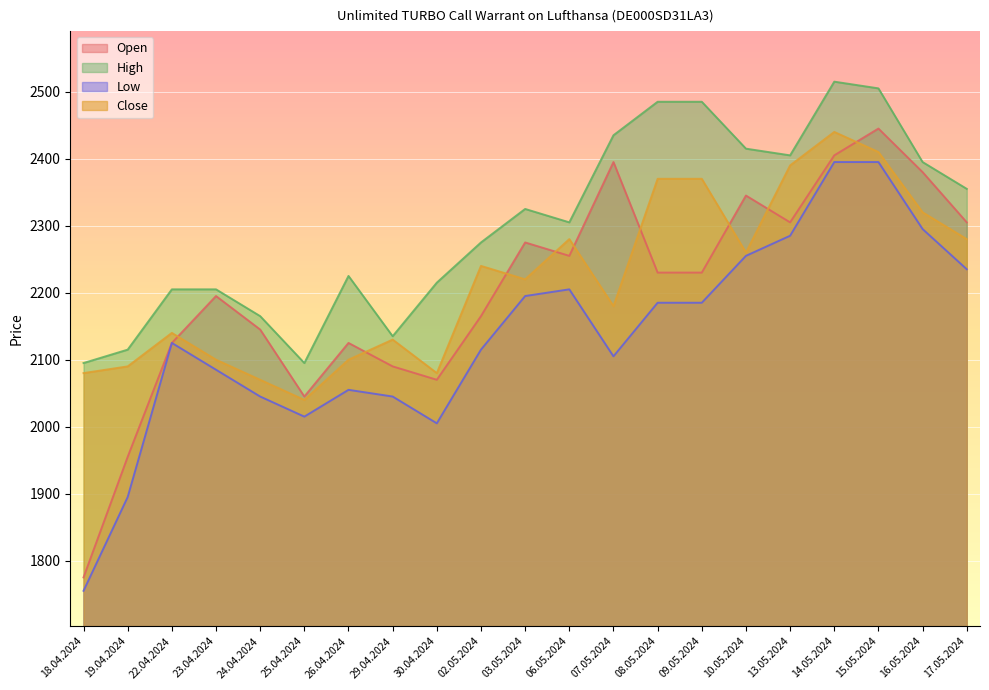

At which label does Open first exceed 2230?

03.05.2024